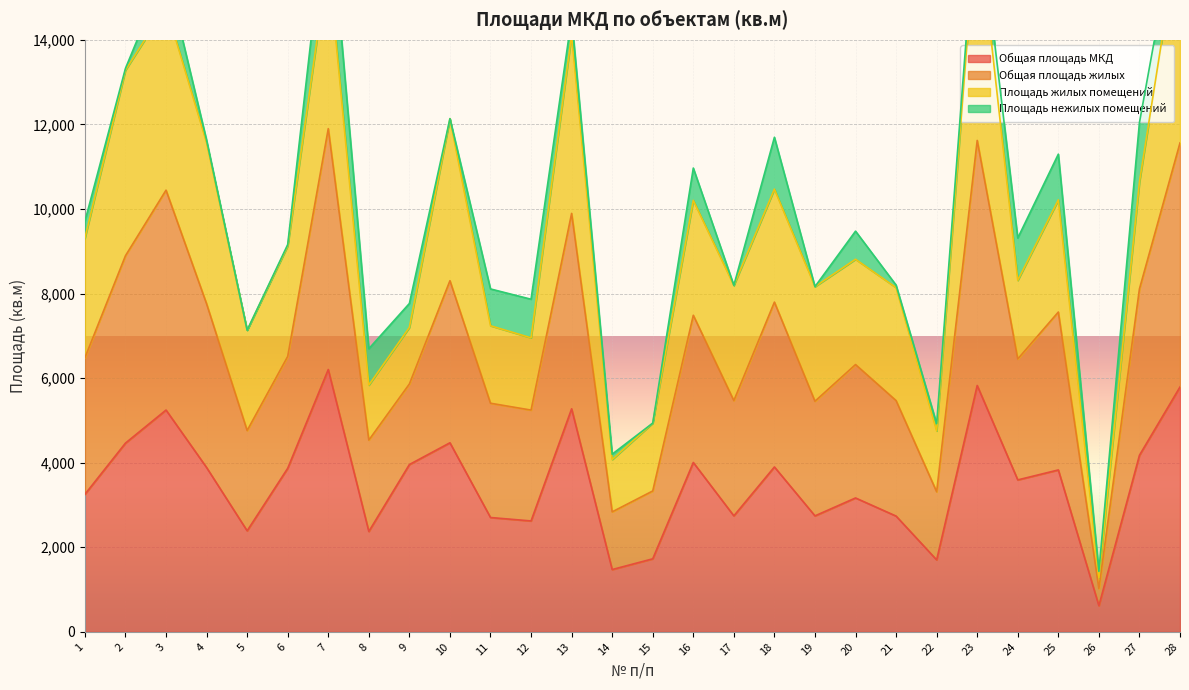

What is the highest value of the Общая площадь МКД series?

6203.7